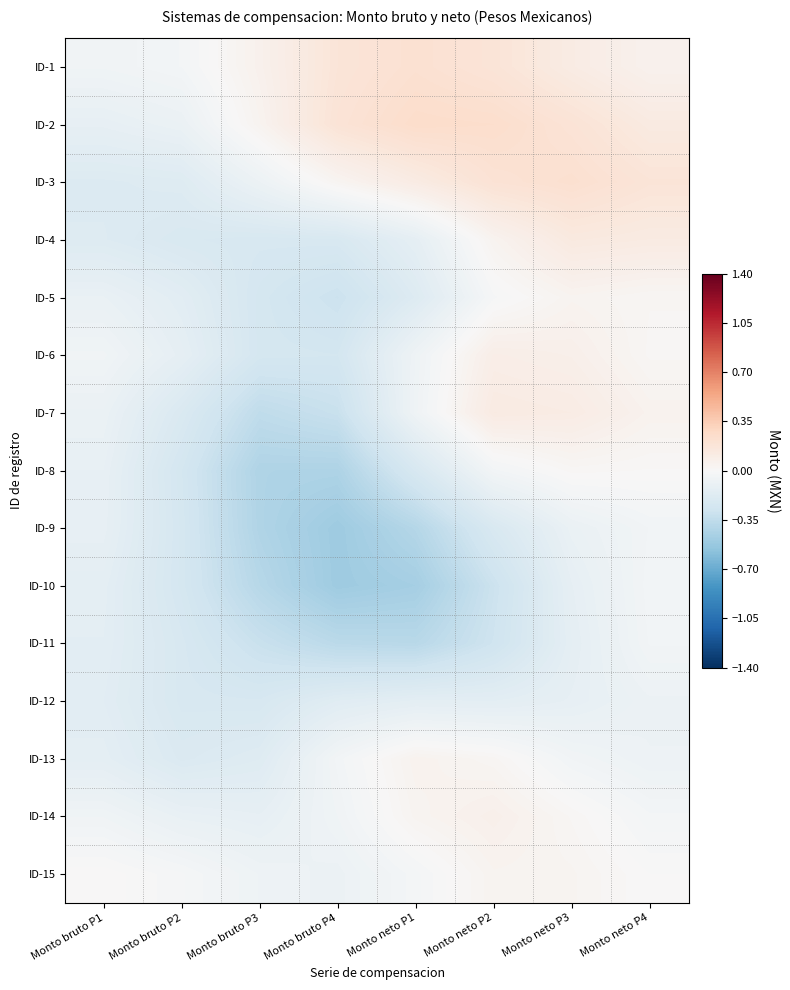

Rank the series by their maximum value, from highest to lowest.

ID-2, ID-3, ID-1, ID-4, ID-7, ID-6, ID-14, ID-13, ID-15, ID-5, ID-8, ID-10, ID-11, ID-9, ID-12